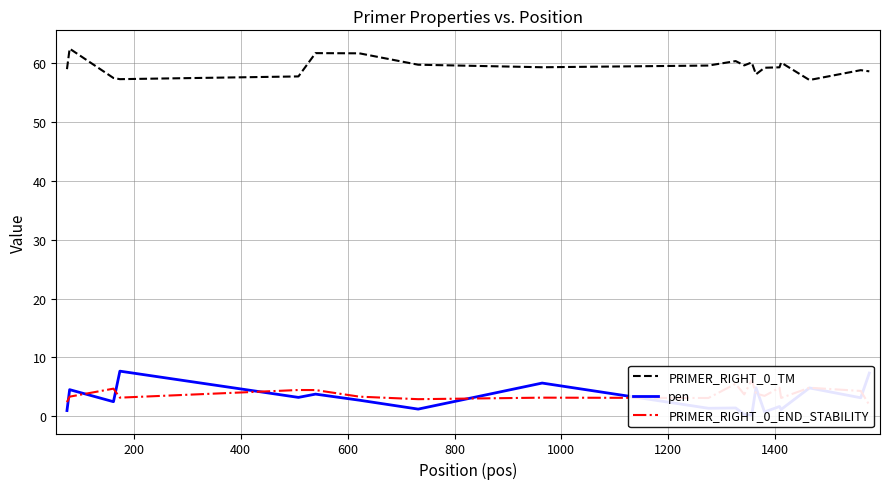

List the series in order of their peak value, lowest first.

PRIMER_RIGHT_0_END_STABILITY, pen, PRIMER_RIGHT_0_TM